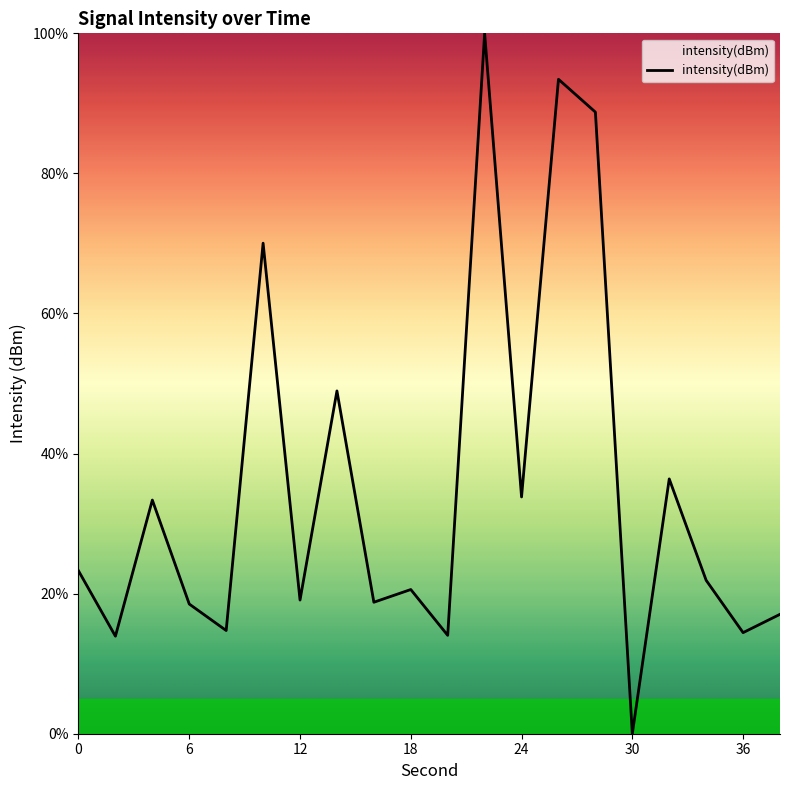

What is the sum of all values?

701.0